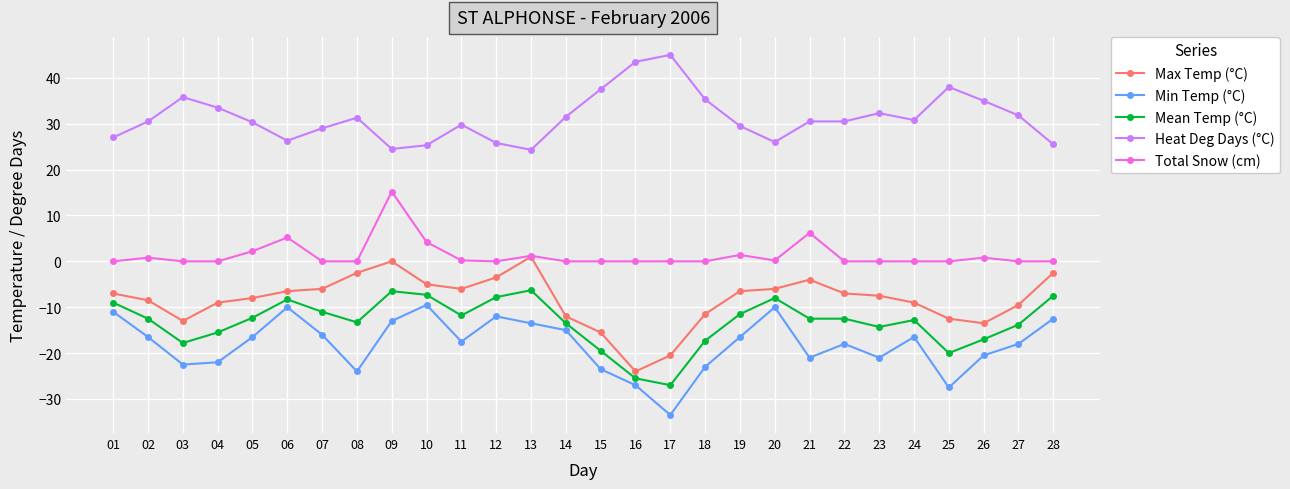

What is the value of the Mean Temp (°C) point at the 13th from the left?

-6.3